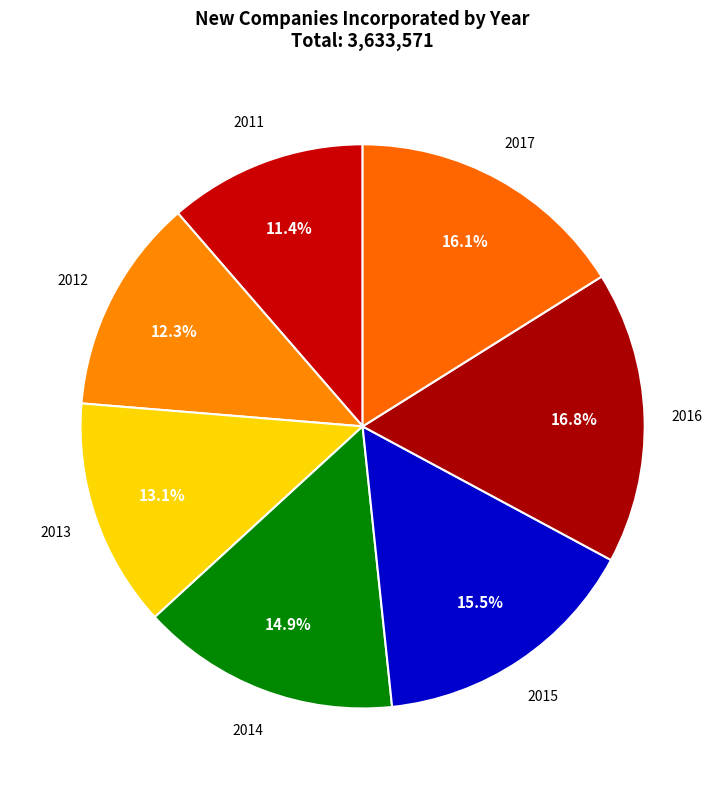

Rank the categories by value from lowest to highest.

2011, 2012, 2013, 2014, 2015, 2017, 2016